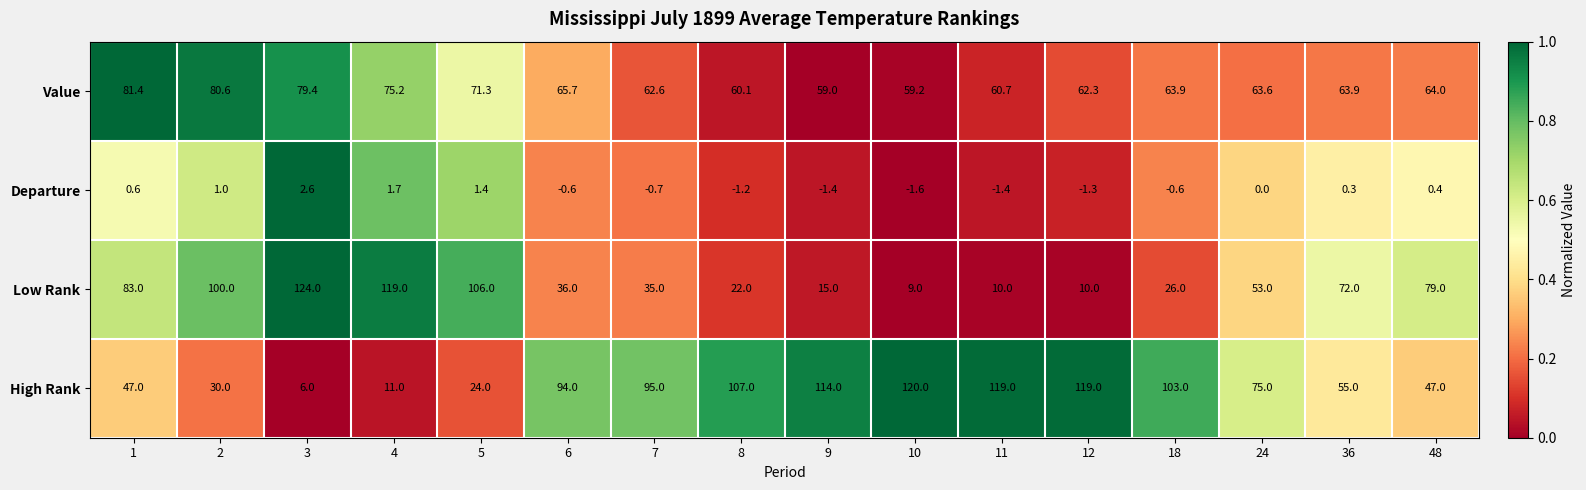

What is the total value across all series at 5?

202.7